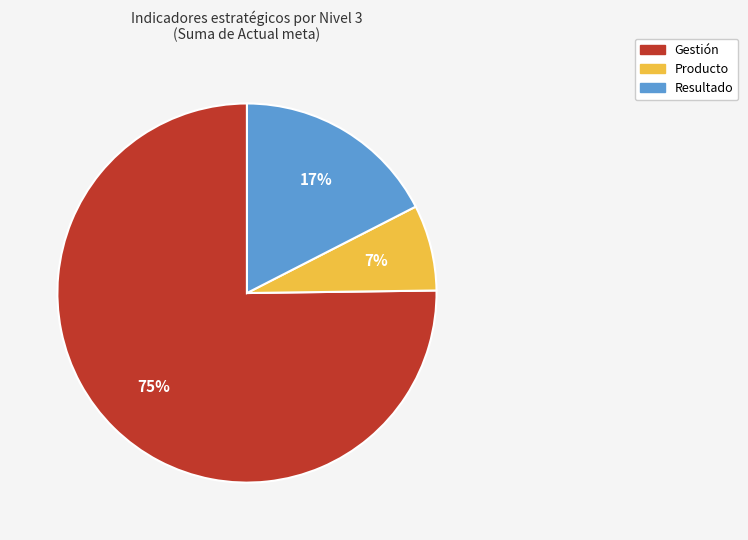

What is the ratio of the value at Producto to the value at Resultado?

0.4